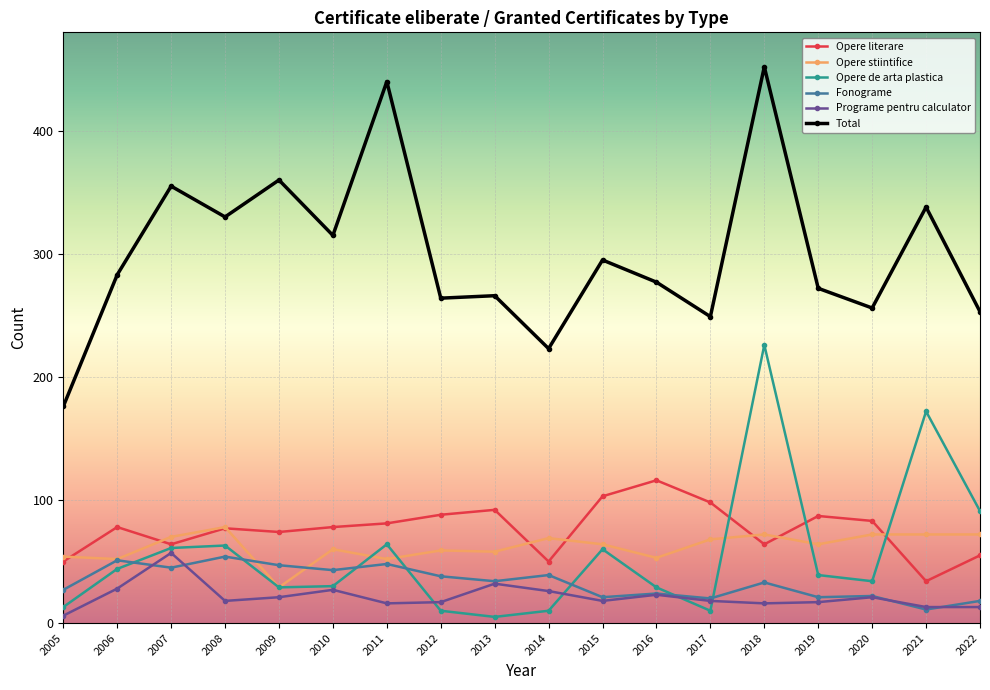

Which label corresponds to the largest value in the chart?

2018